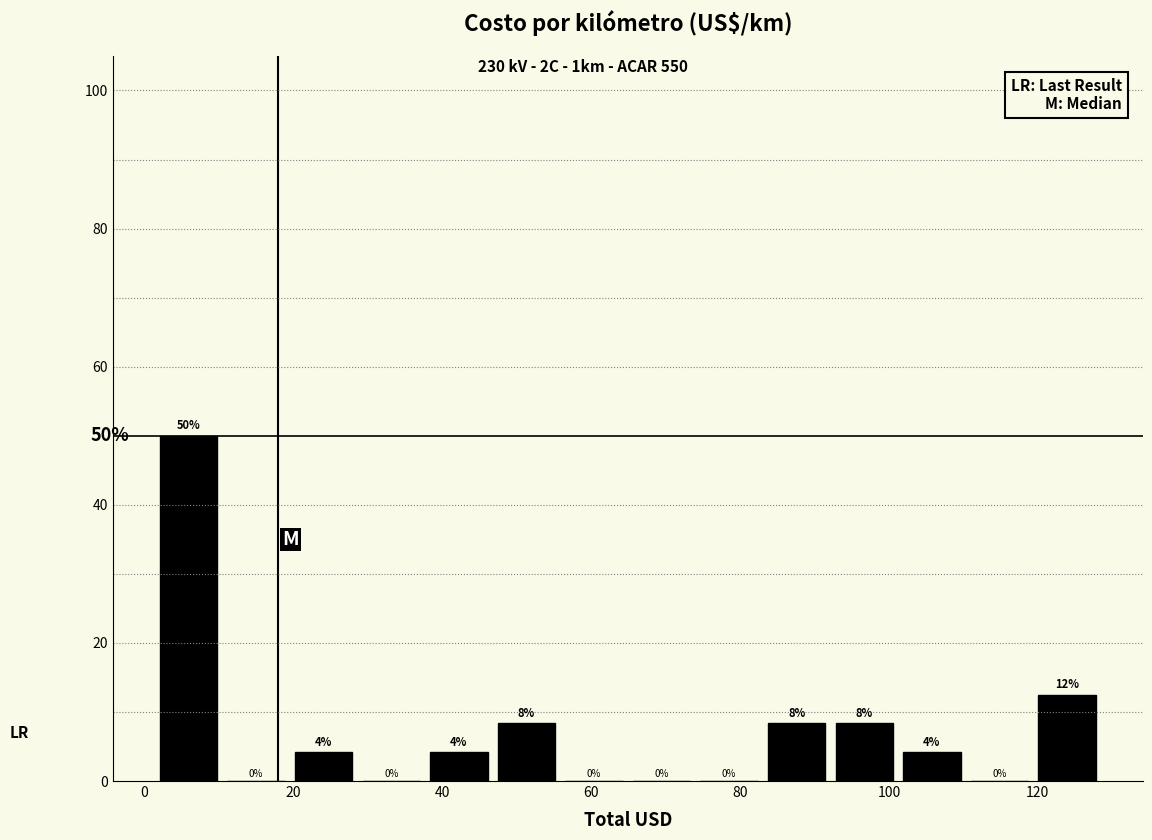

Over which range of the x-axis is the bar tallest?

2 to 10